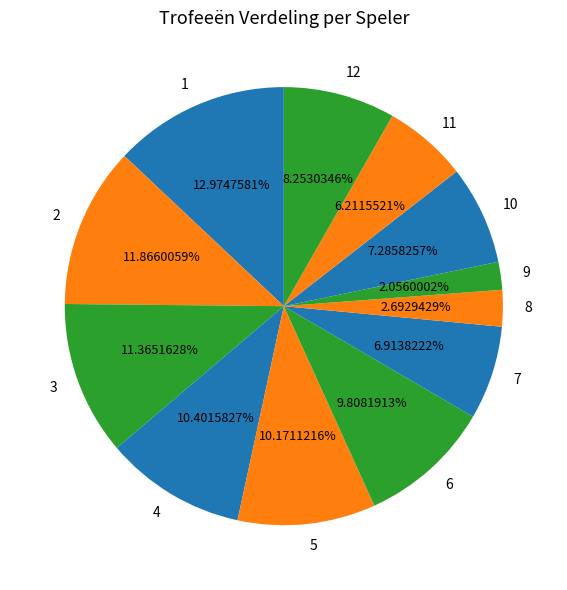

What is the ratio of the value at 4 to the value at 12?

1.3